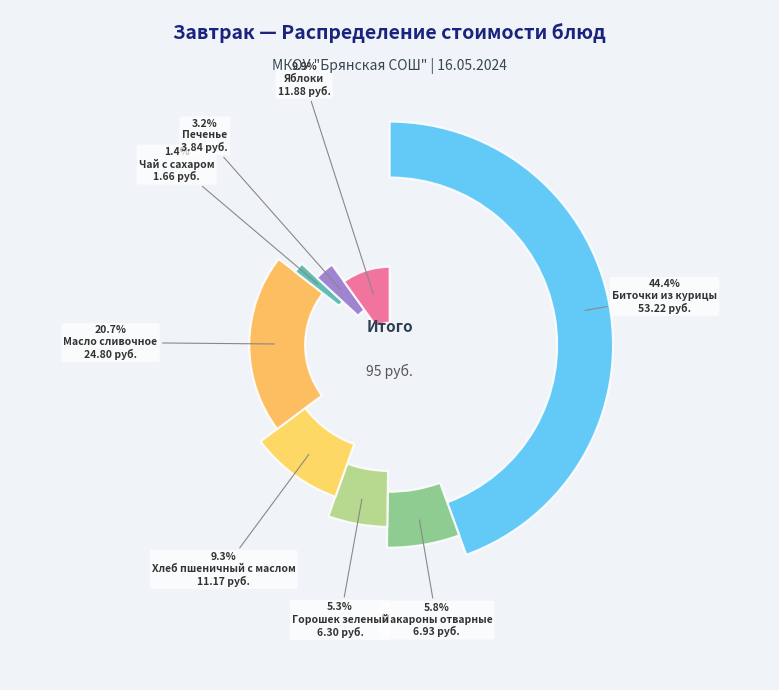

What is the largest slice in the pie chart?

Биточки из курицы